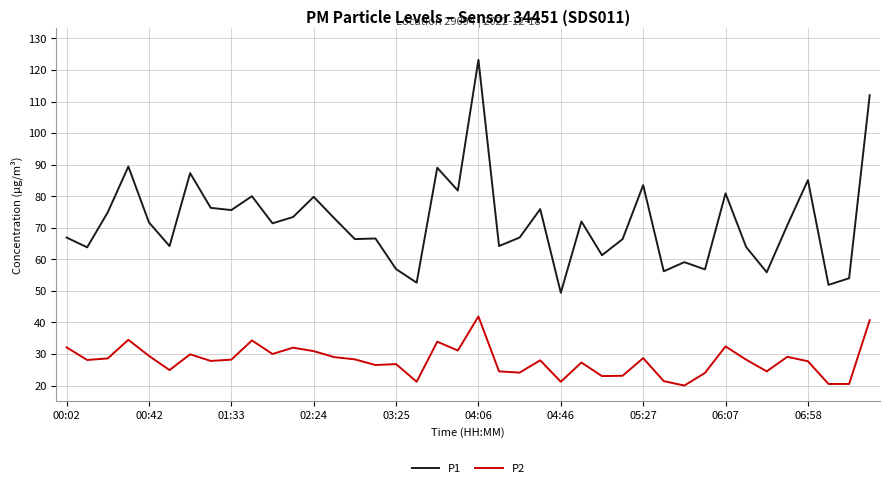

What is the sum of all P2 values?

1118.3